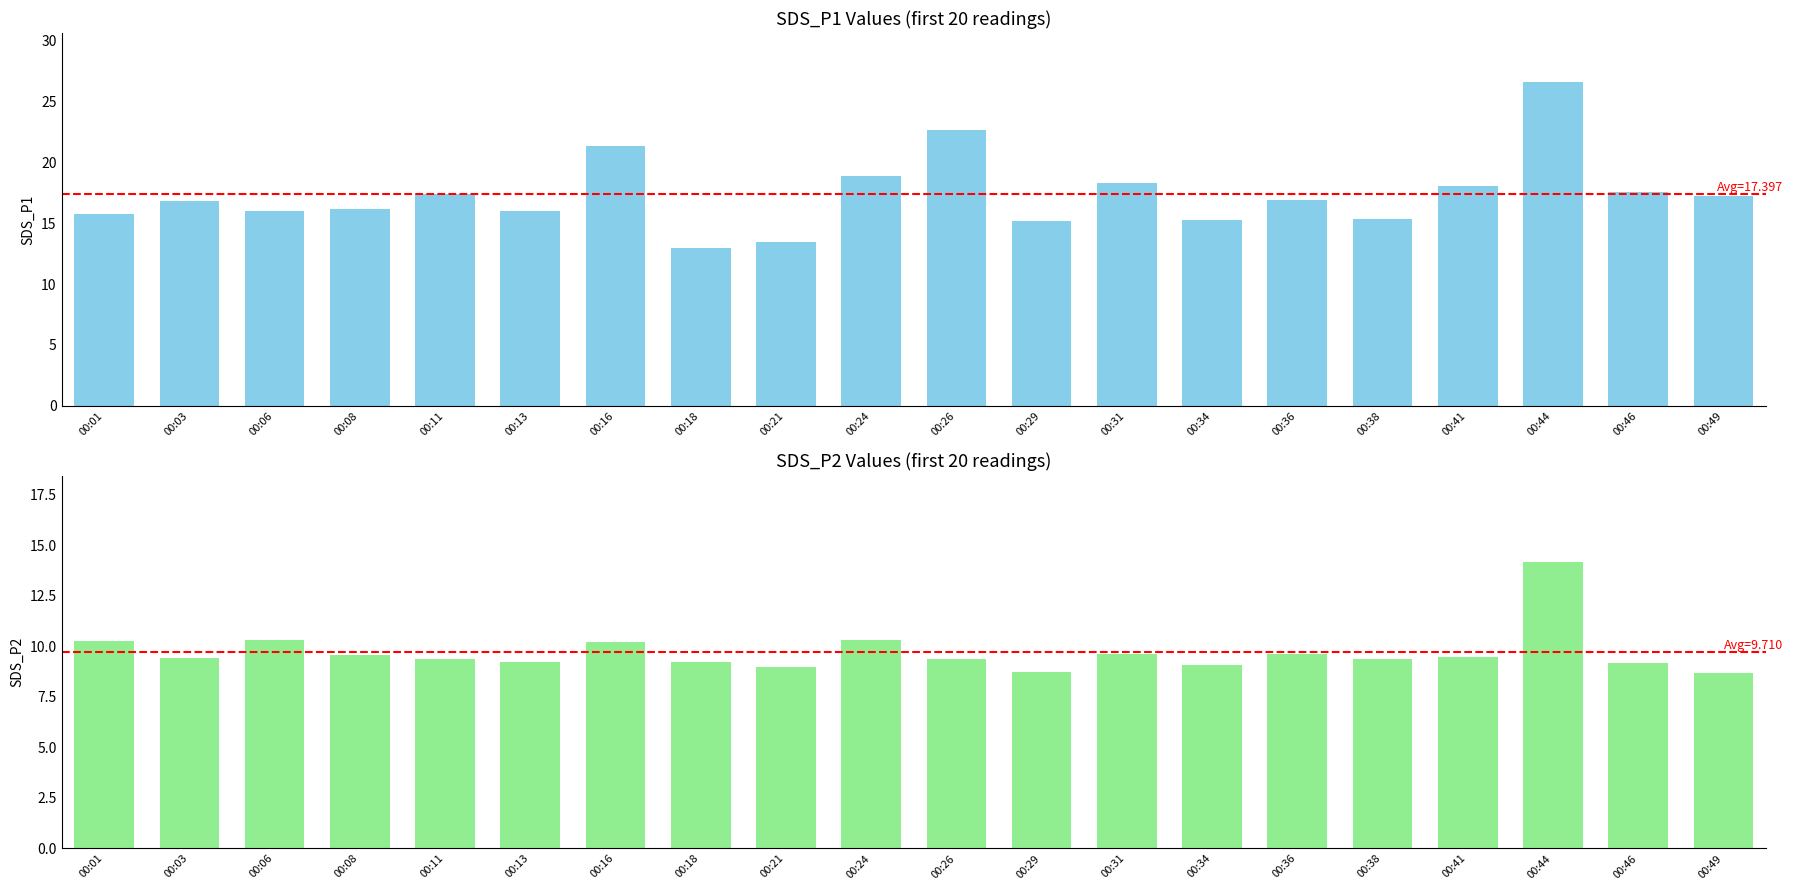

What is the difference between the SDS_P2 values at 00:38 and 00:49?

0.7